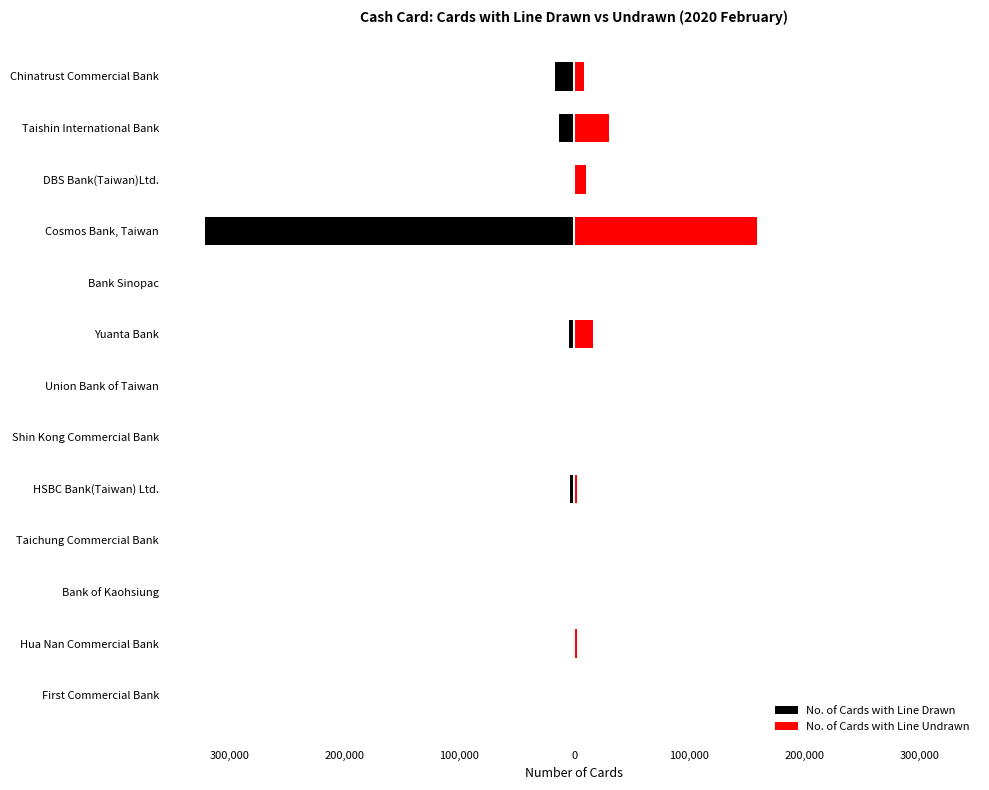

Rank the series by their maximum value, from lowest to highest.

No. of Cards with Line Drawn, No. of Cards with Line Undrawn